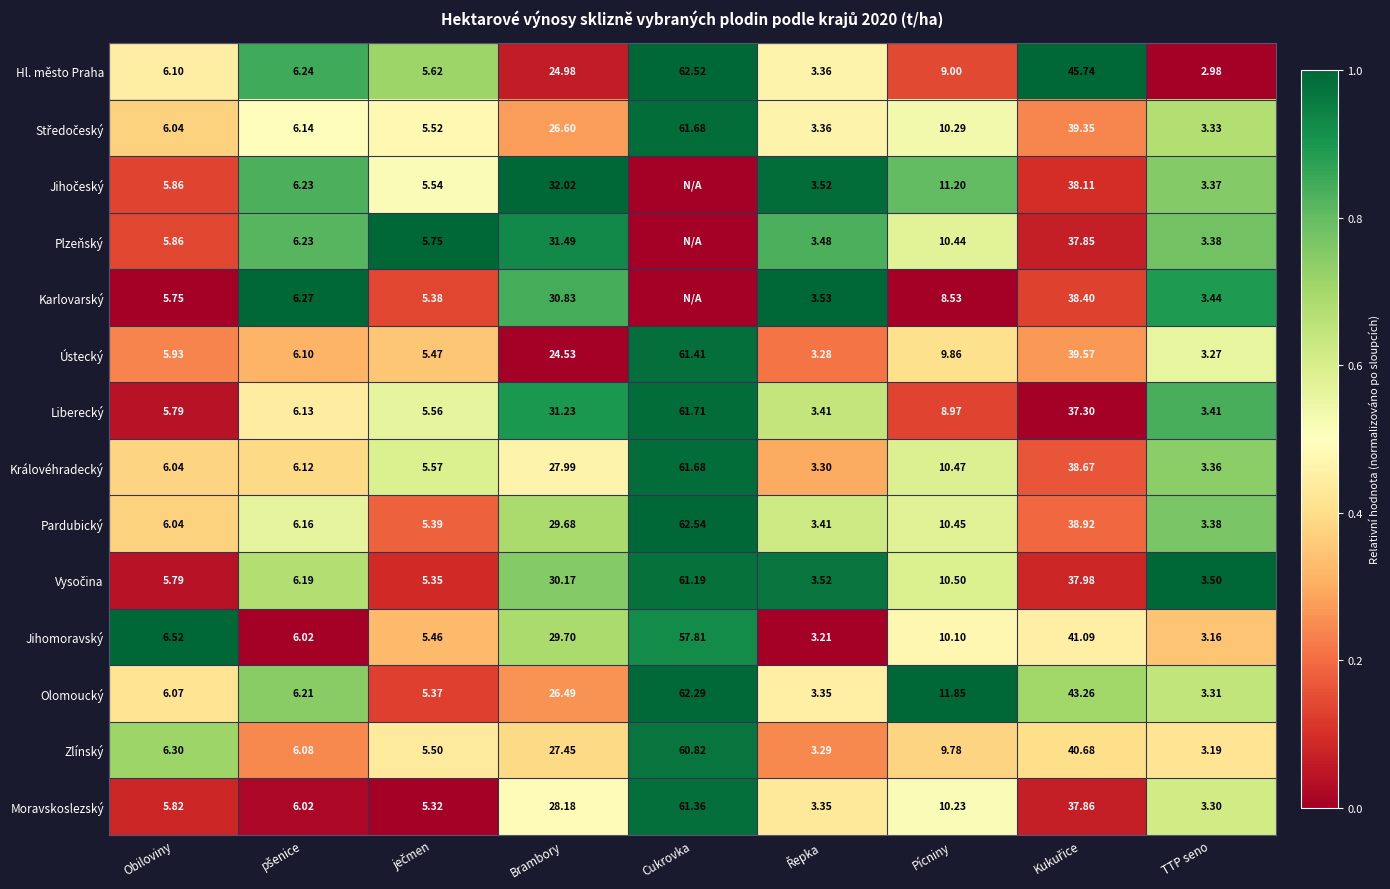

Where is Liberecký nearest to the value 32?

Brambory